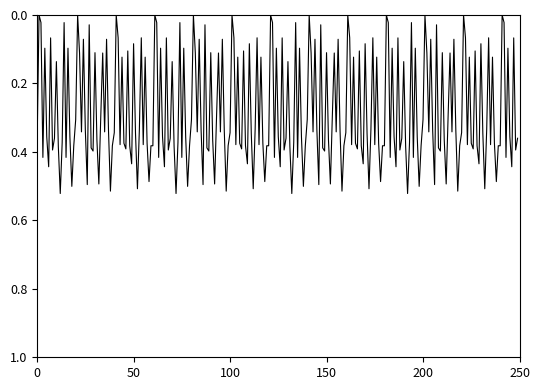

At which label is the value closest to 0?

1